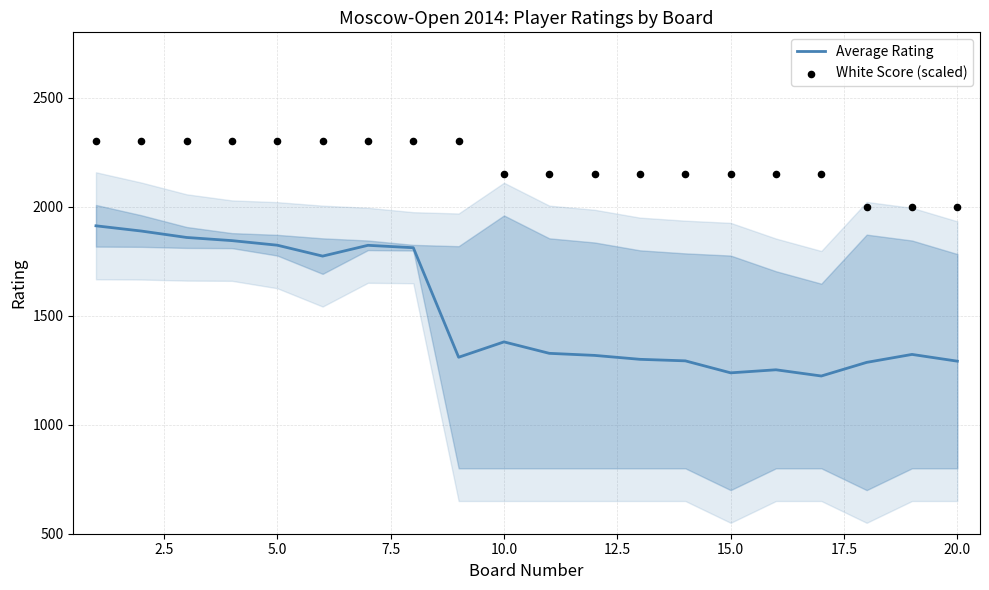

What is the minimum value for Average Rating?

1223.5